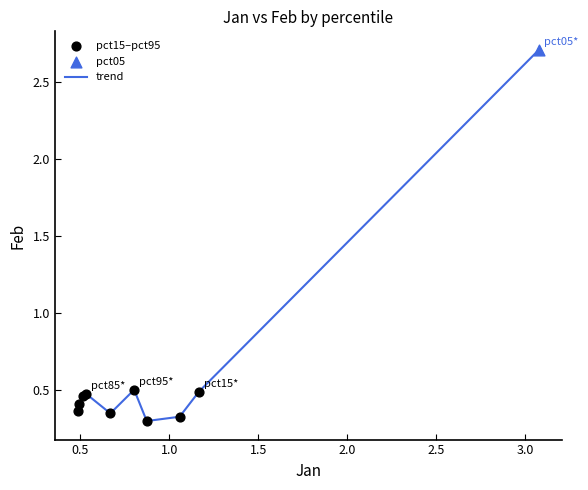

What is the greatest value displayed?

2.7